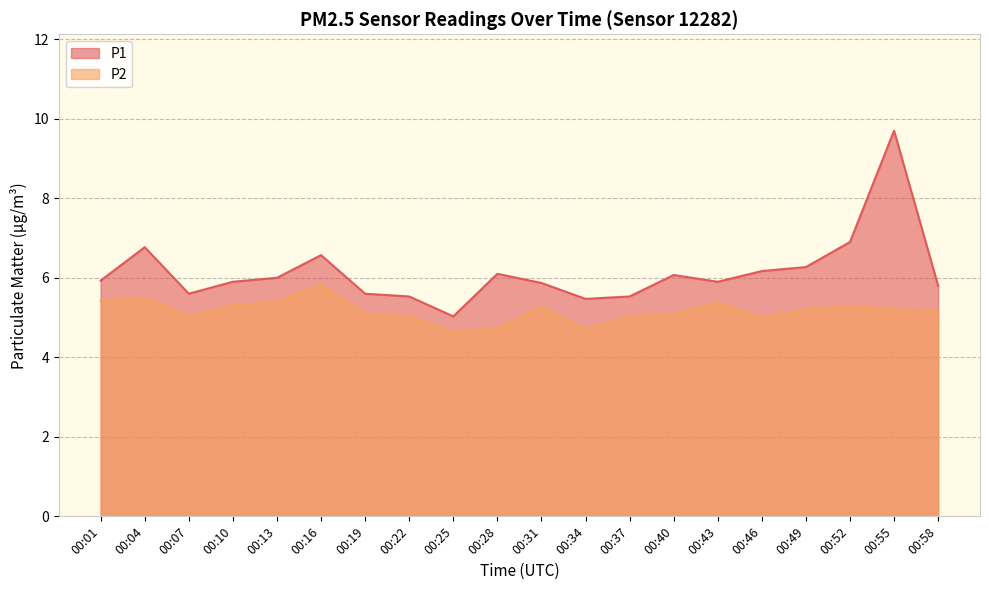

List the series in order of their peak value, highest first.

P1, P2